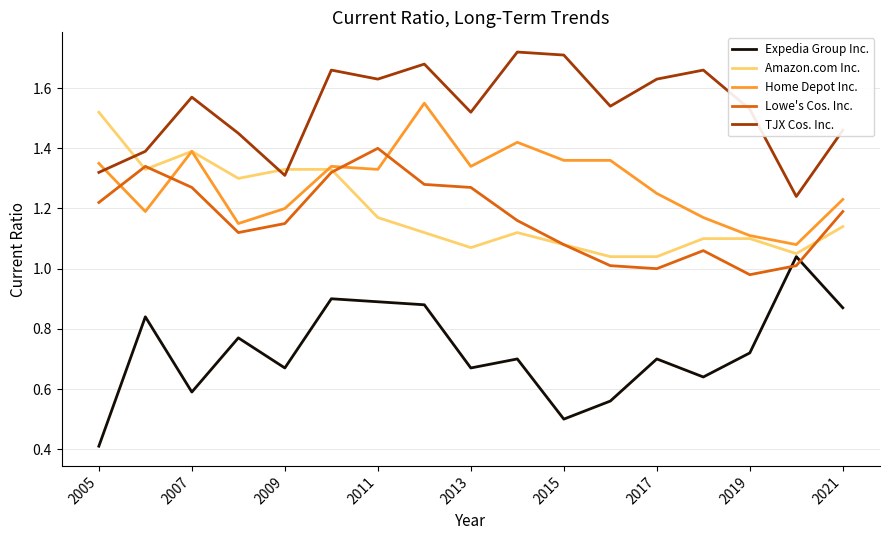

True or false: Expedia Group Inc. and TJX Cos. Inc. intersect in this chart.

False